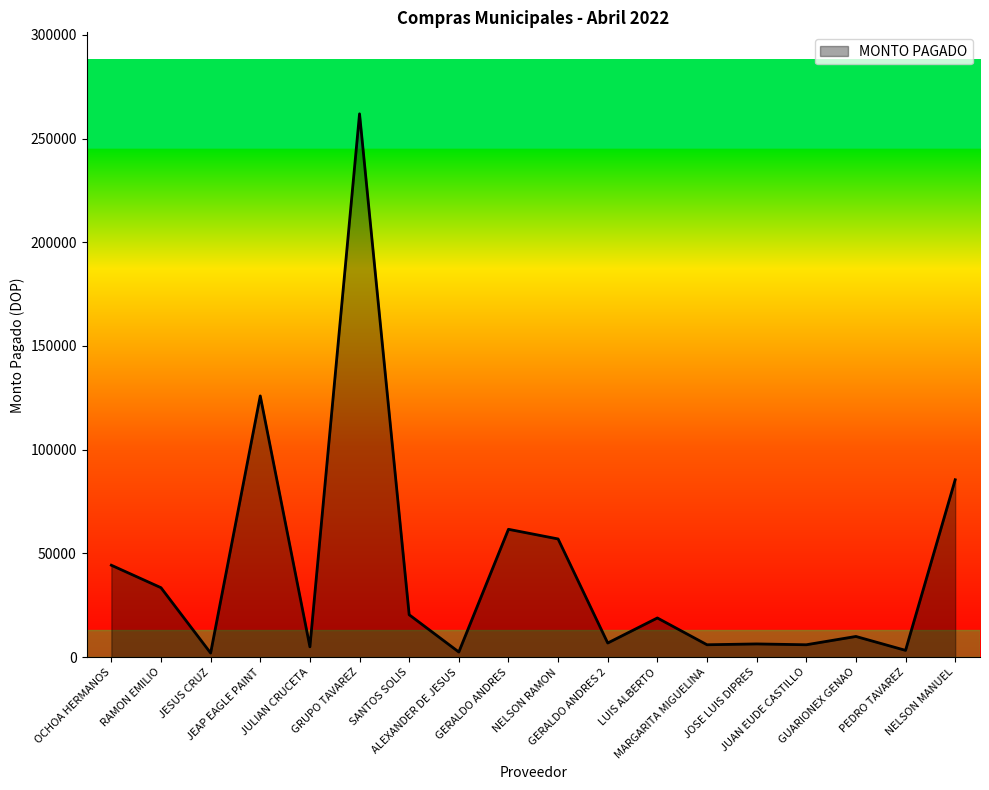

What is the greatest value displayed?

261891.0